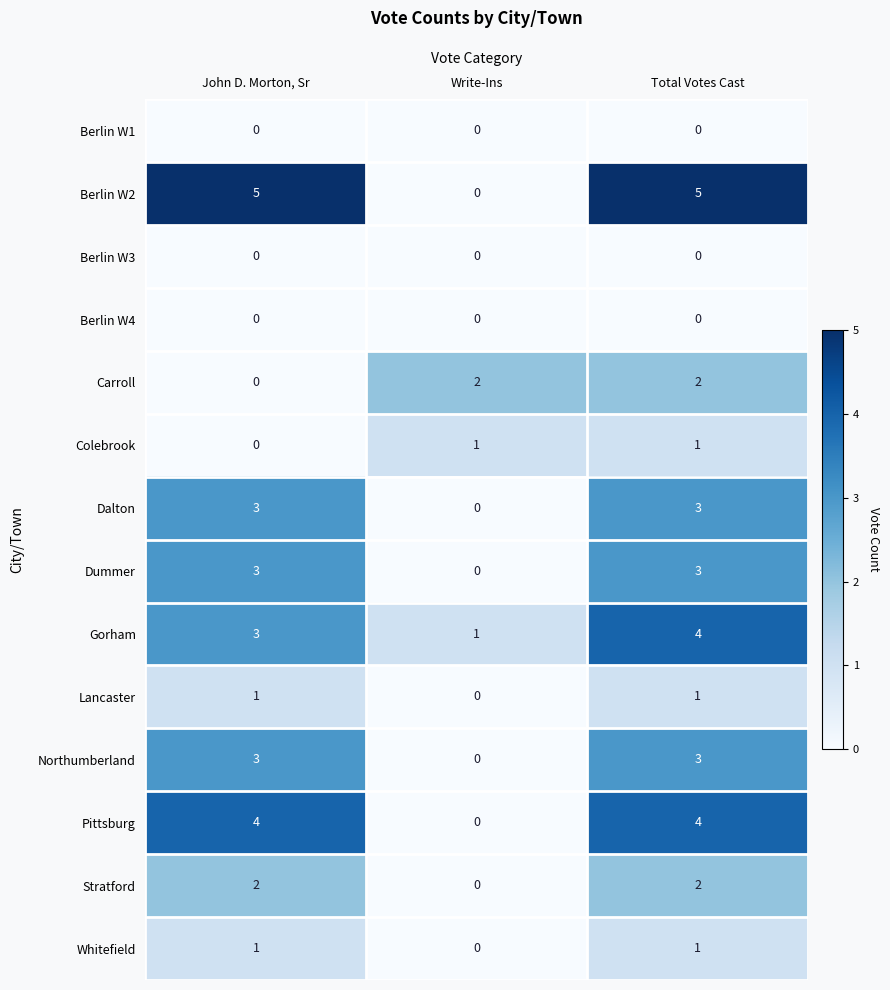

True or false: Gorham has a value of 7 at Total Votes Cast.

False